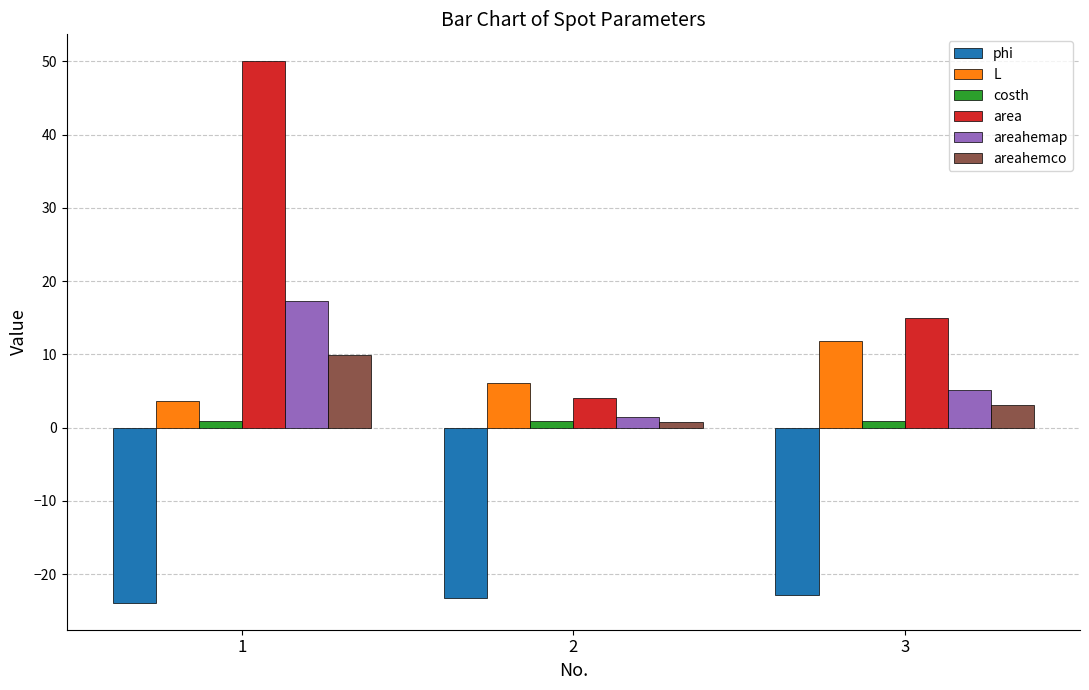

Is it true that phi equals -22.9 at 3?

True